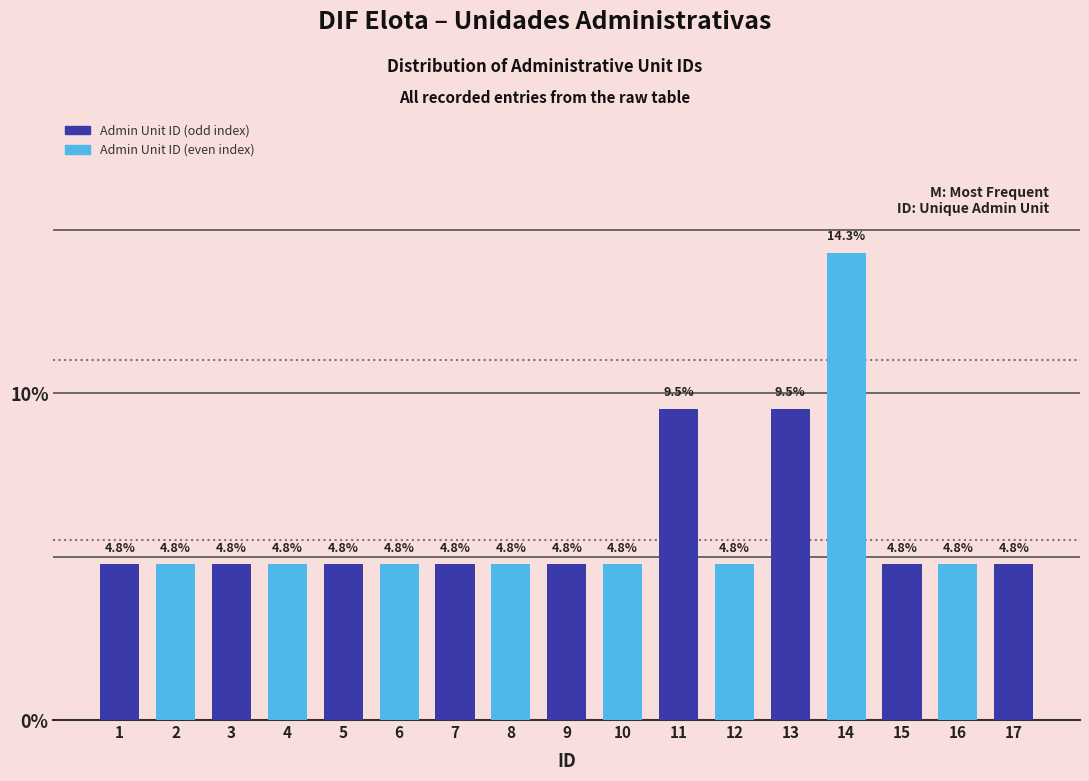

Reading right to left, extract all data points from this chart.

4.8	4.8	4.8	14.3	9.5	4.8	9.5	4.8	4.8	4.8	4.8	4.8	4.8	4.8	4.8	4.8	4.8